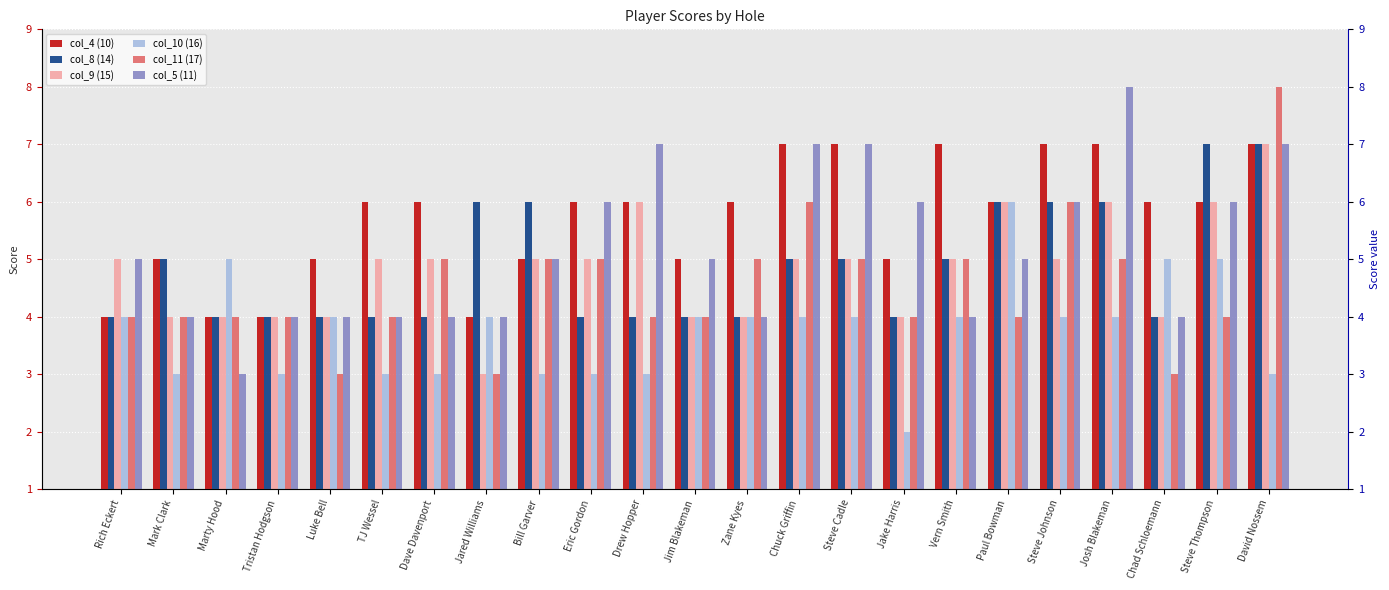

Are the bars horizontal?

No